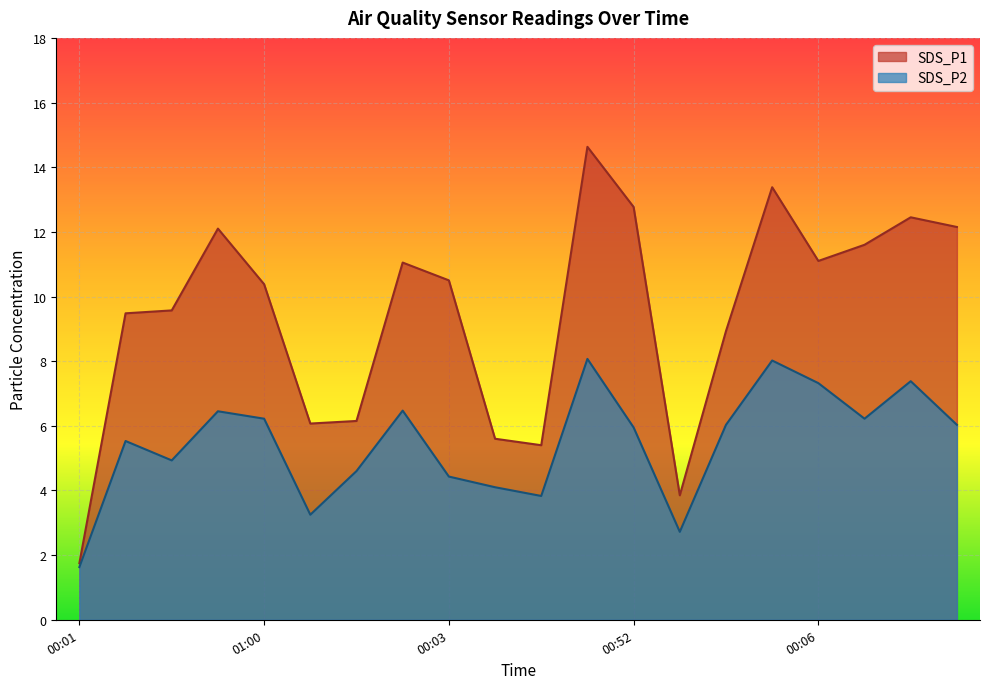

At which category does the chart reach its peak across all series?

00:35